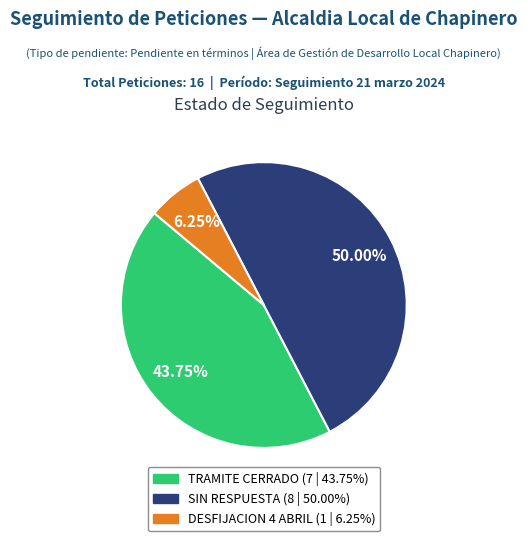

How many slices are in this pie chart?

3